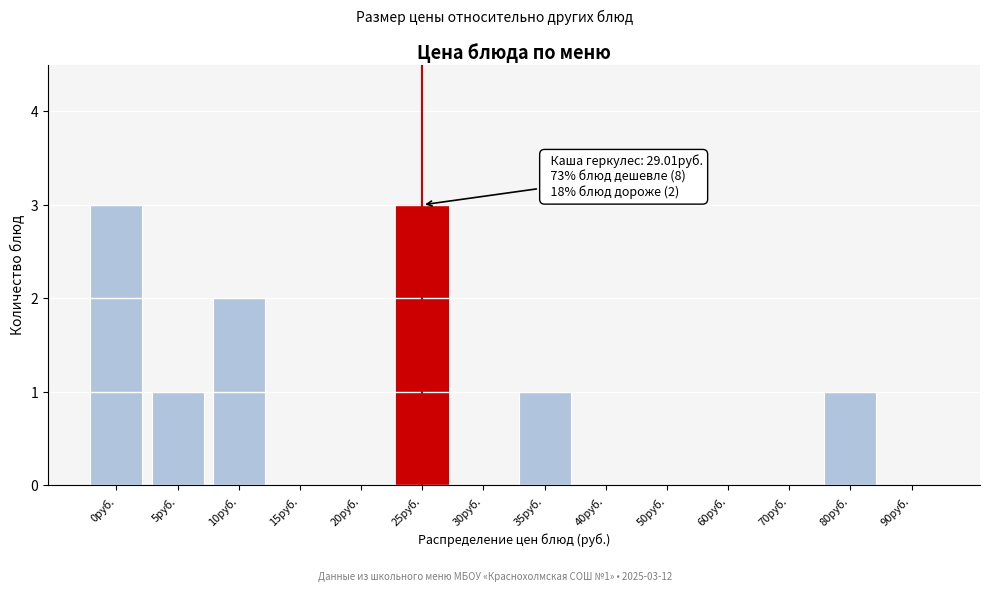

Reading left to right, list all the values displayed in this chart.

0руб.=3	5руб.=1	10руб.=2	15руб.=0	20руб.=0	25руб.=3	30руб.=0	35руб.=1	40руб.=0	50руб.=0	60руб.=0	70руб.=0	80руб.=1	90руб.=0